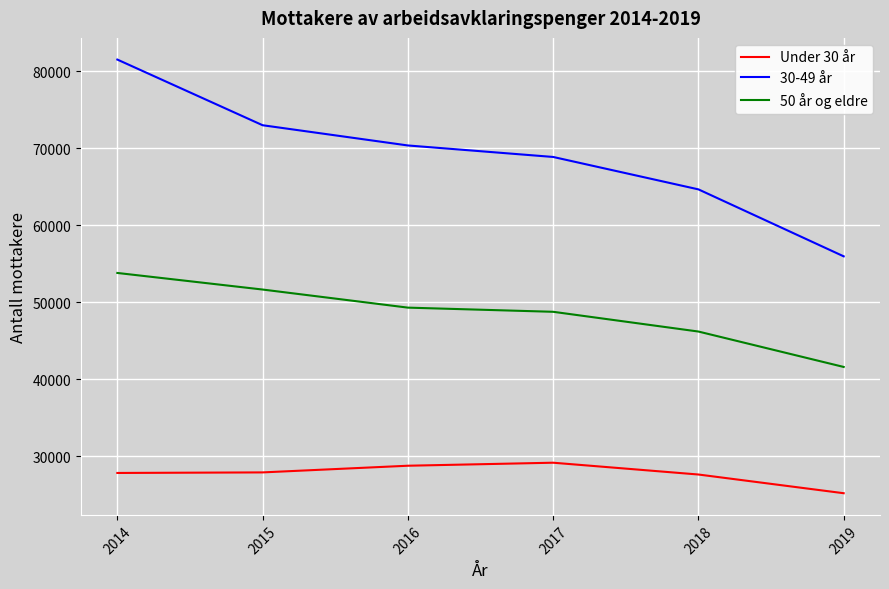

At which category does the chart reach its peak across all series?

2014